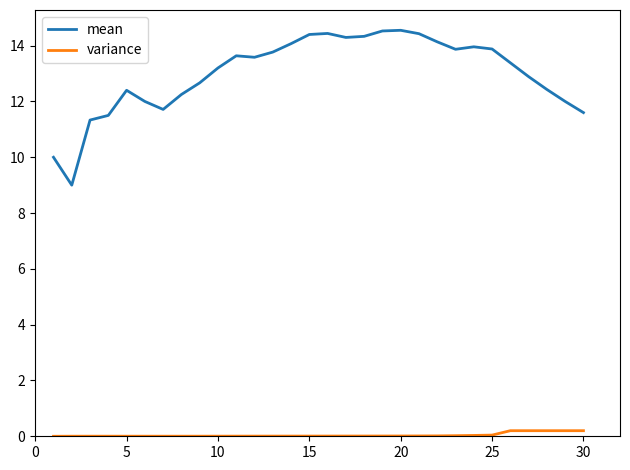

Rank the series by their average value, from highest to lowest.

mean, variance